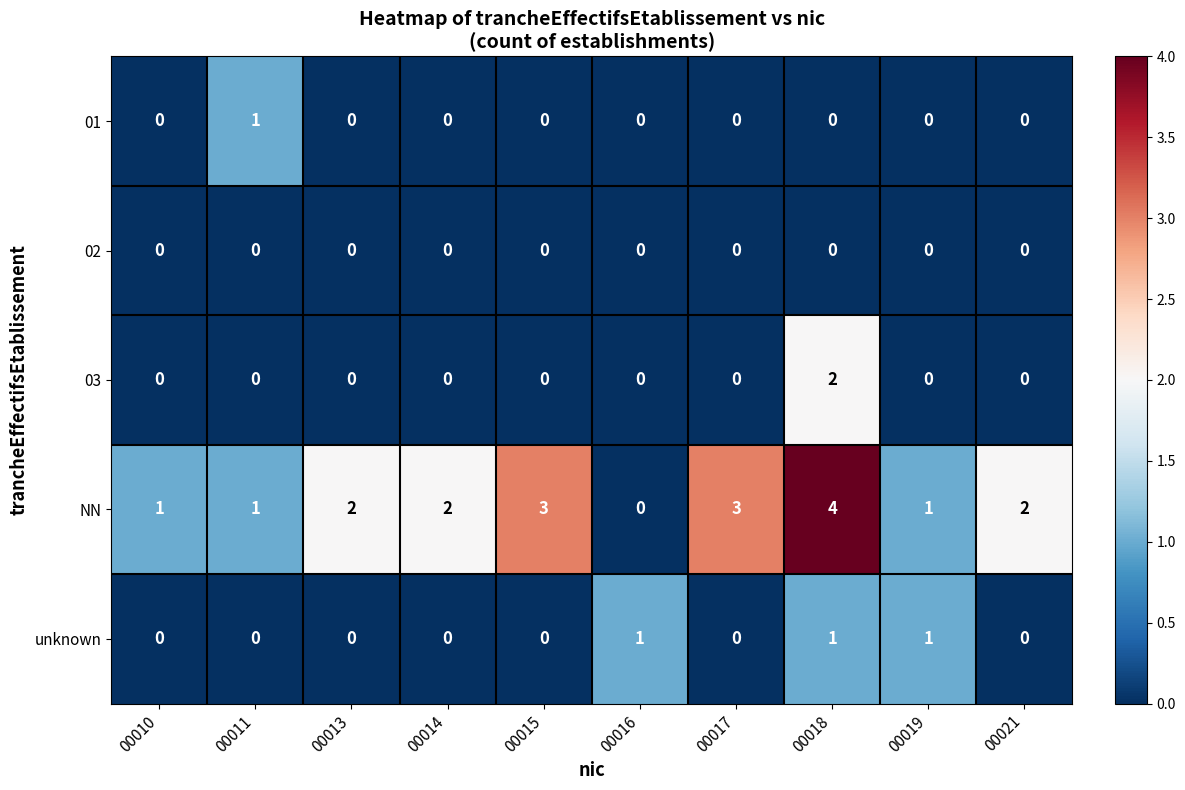

Is it true that NN equals 2 at 00016?

False